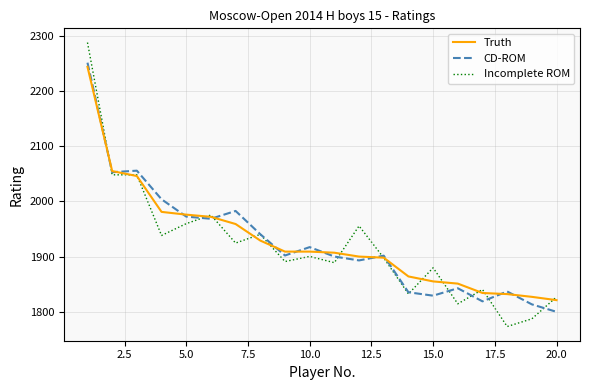

List the series in order of their peak value, highest first.

Incomplete ROM, CD-ROM, Truth